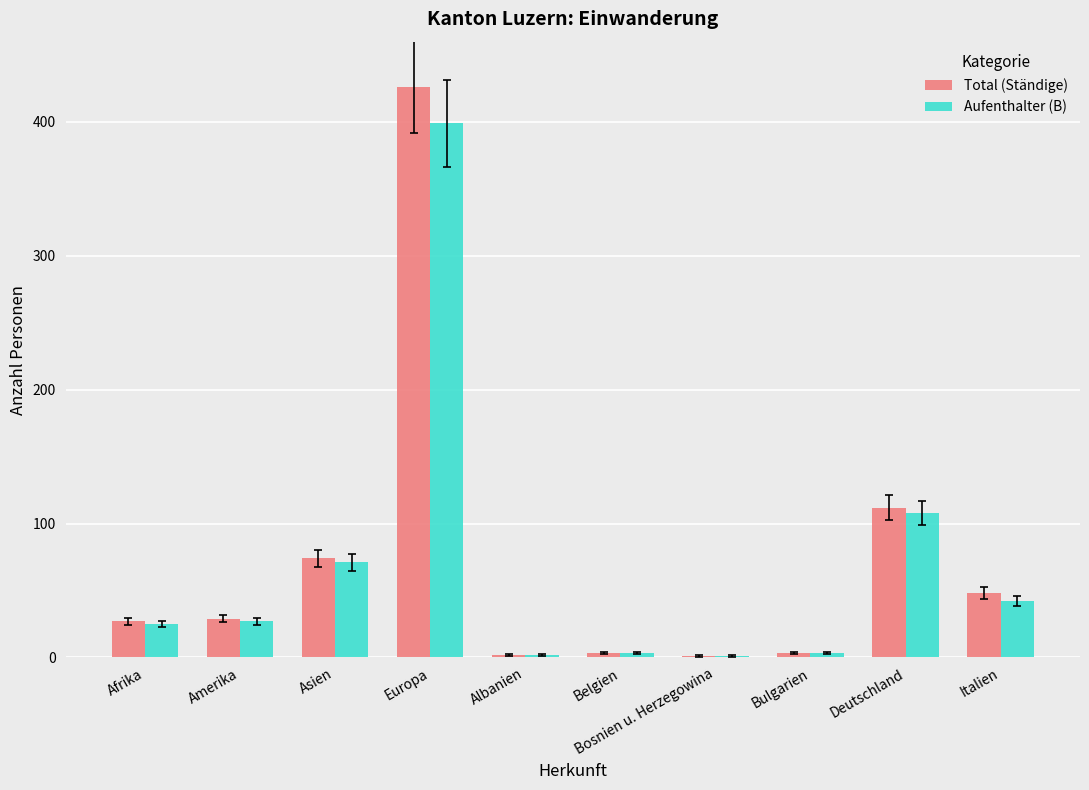

Are the bars grouped side by side (vs. stacked)?

Yes